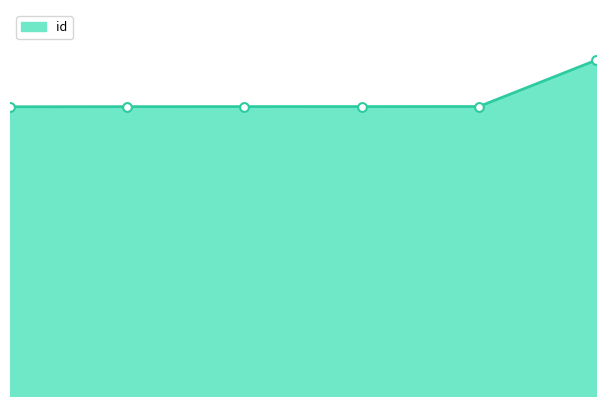

Is this an area chart (filled region under the line)?

Yes